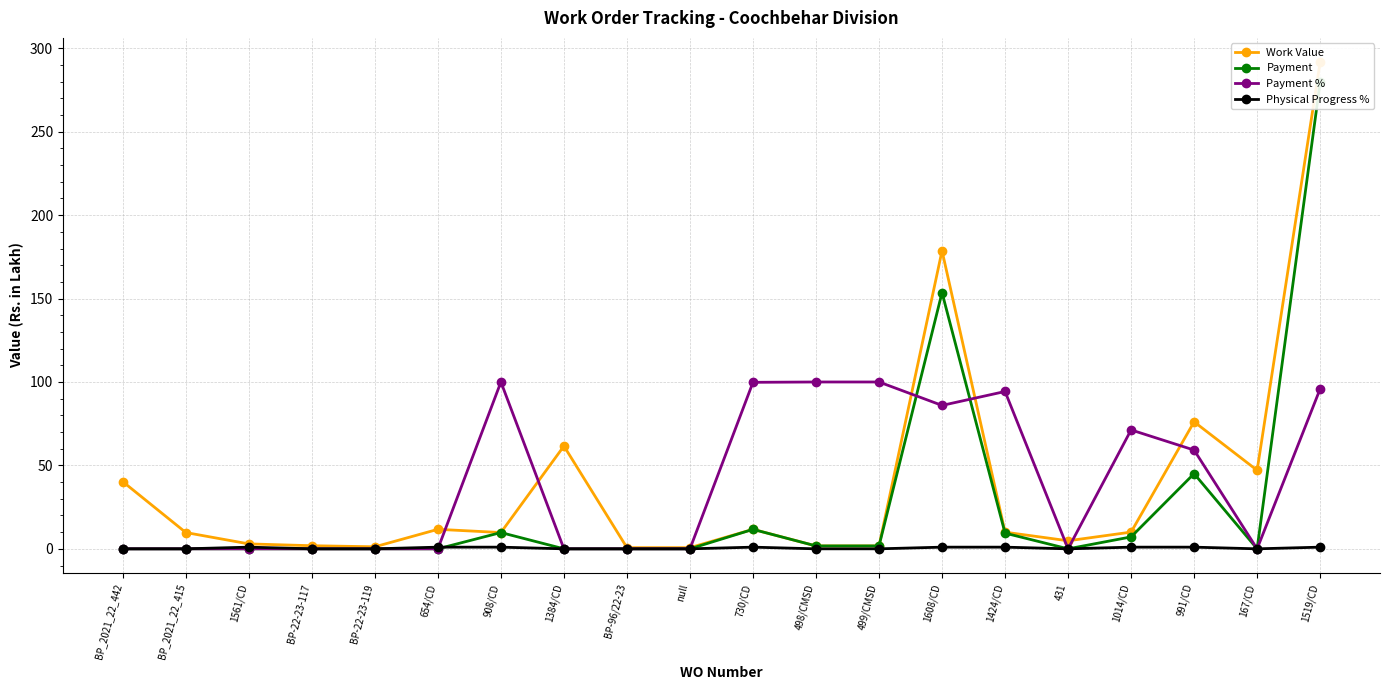

True or false: Work Value and Physical Progress % intersect in this chart.

False